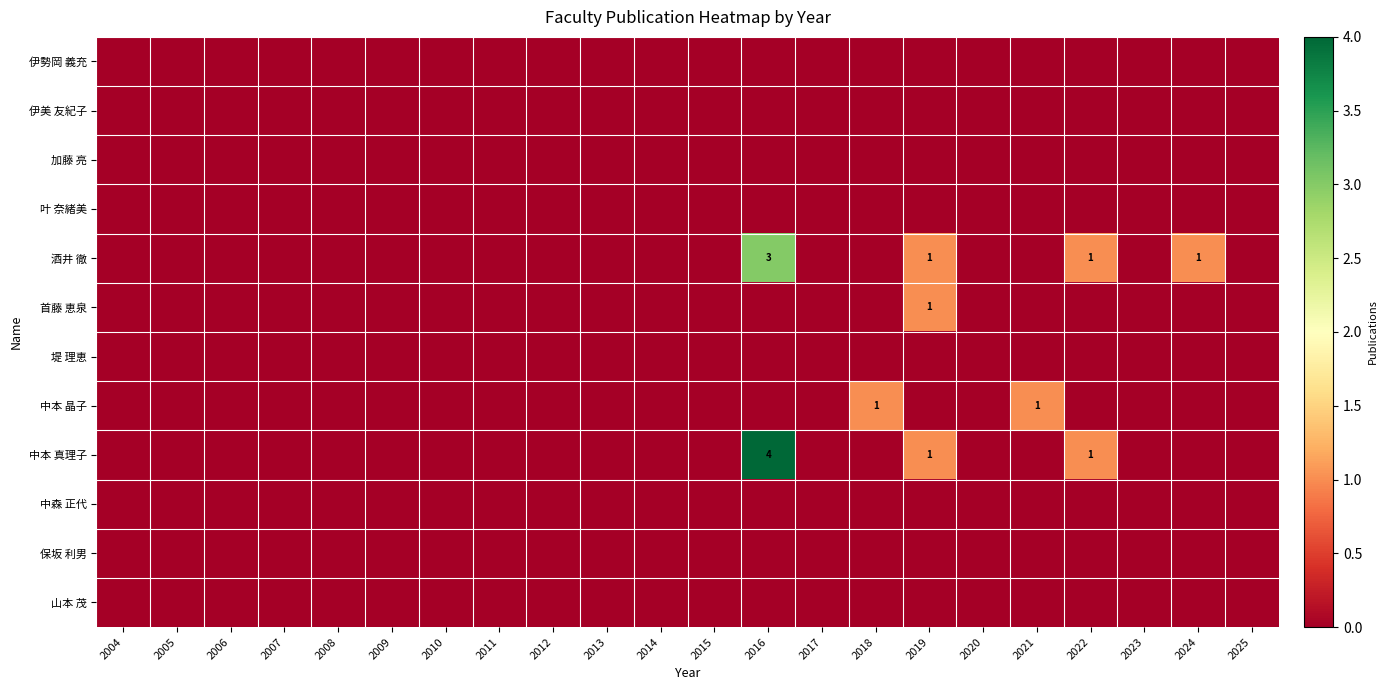

The 酒井 徹 series shows 1 at 2019. True or false?

True